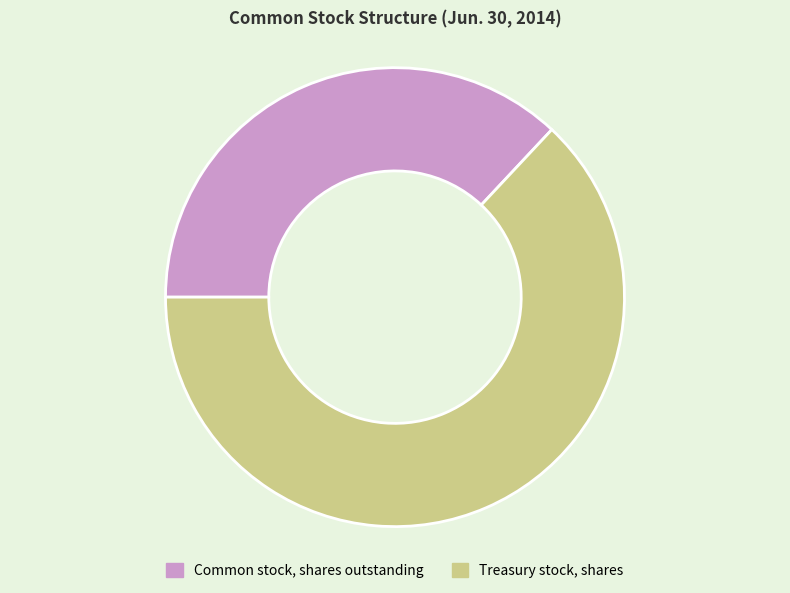

What is the smallest slice in the pie chart?

Common stock, shares outstanding